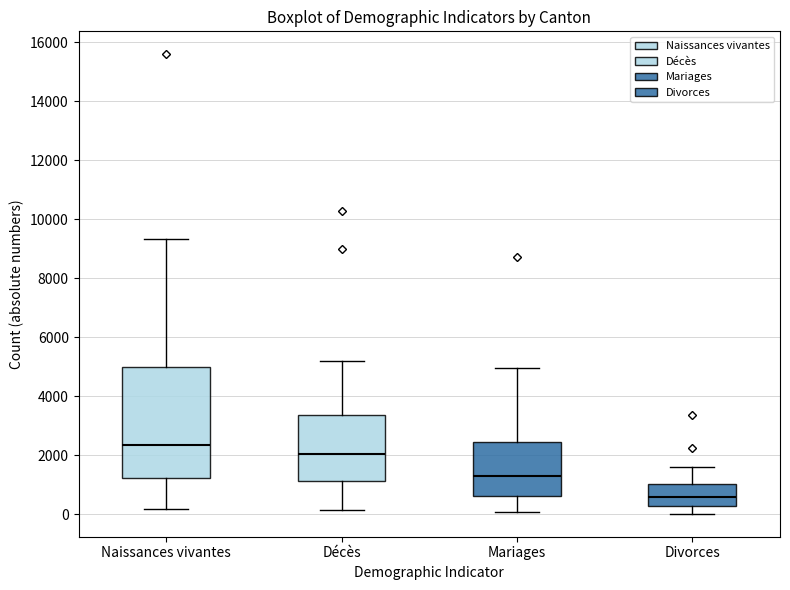

Which box has the lowest median line?

Divorces